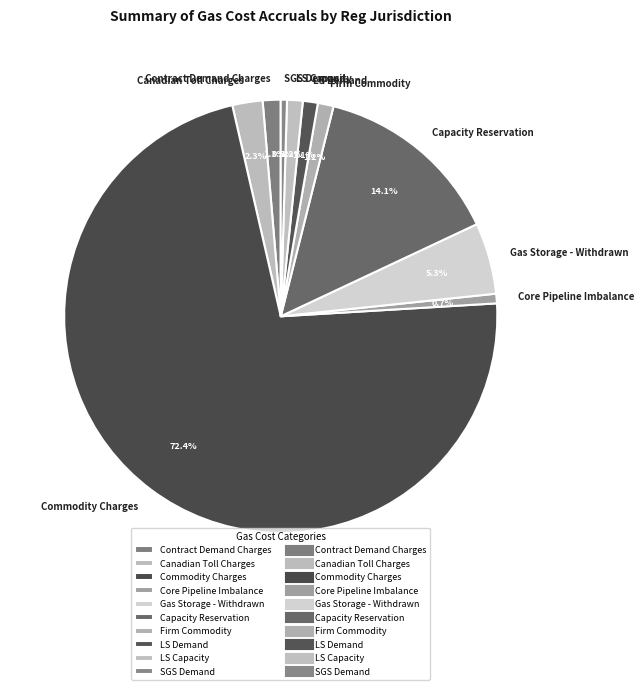

How many slices are in this pie chart?

10